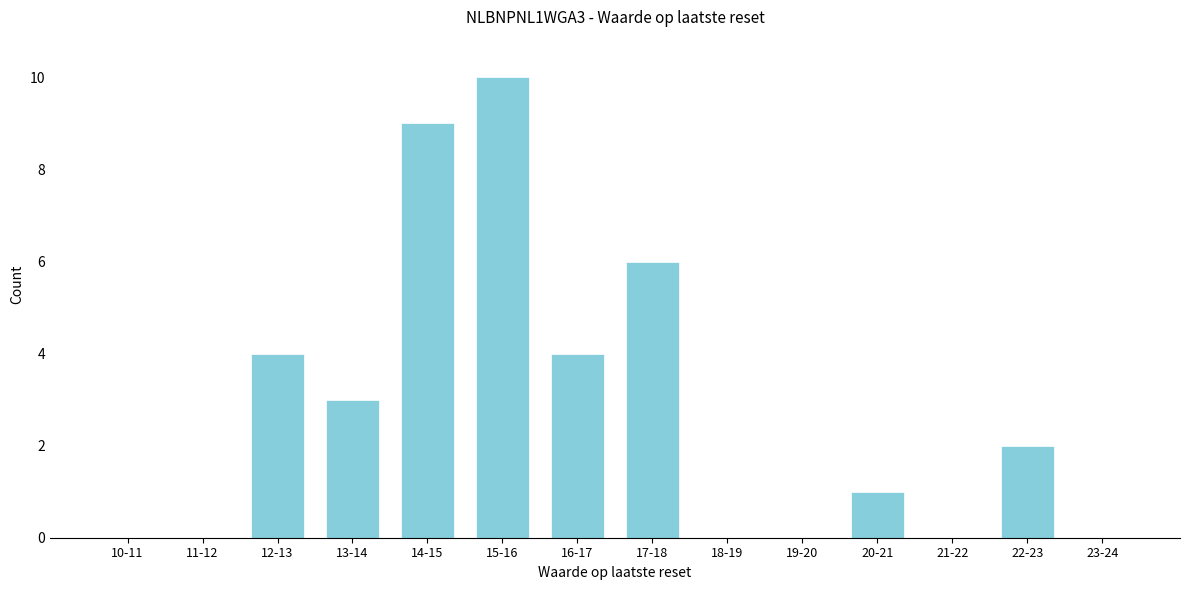

Reading left to right, list all the values displayed in this chart.

10-11=0	11-12=0	12-13=4	13-14=3	14-15=9	15-16=10	16-17=4	17-18=6	18-19=0	19-20=0	20-21=1	21-22=0	22-23=2	23-24=0